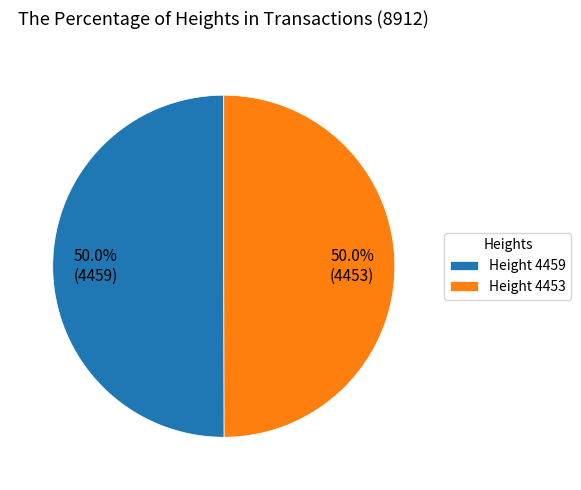

What is the ratio of the value at Height 4453 to the value at Height 4459?

1.0